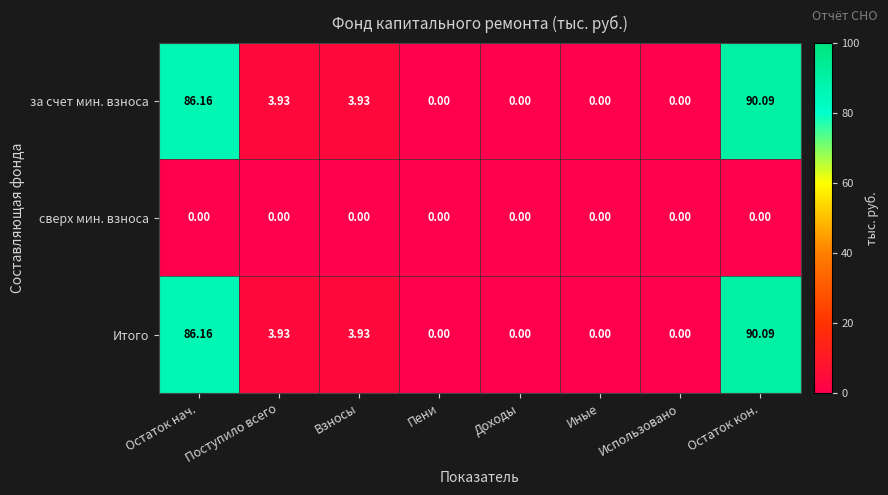

At which label does за счет мин. взноса reach its peak?

Остаток кон.